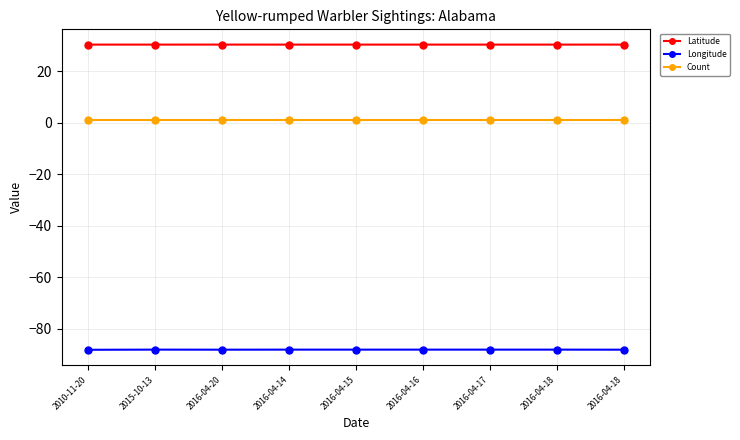

Rank the series at 2016-04-16 from highest to lowest value.

Latitude, Count, Longitude